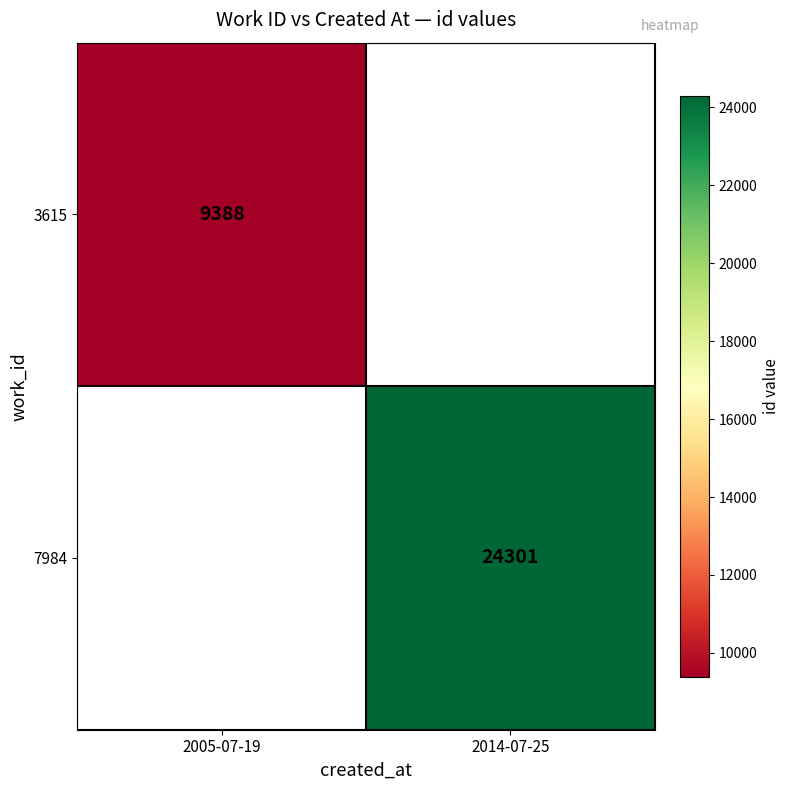

At which category does the chart reach its minimum across all series?

2005-07-19